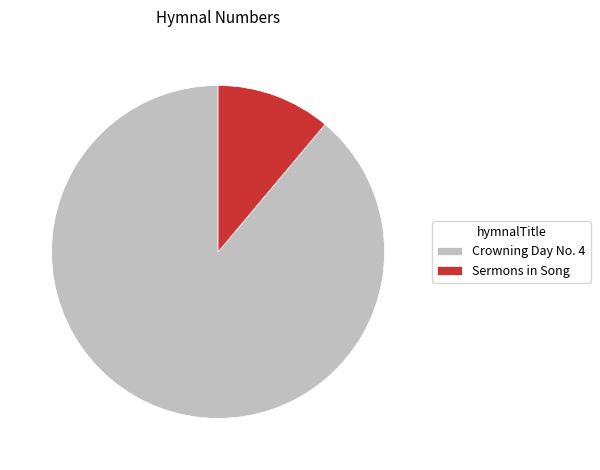

Is the sum of Sermons in Song and Crowning Day No. 4 greater than half?

Yes